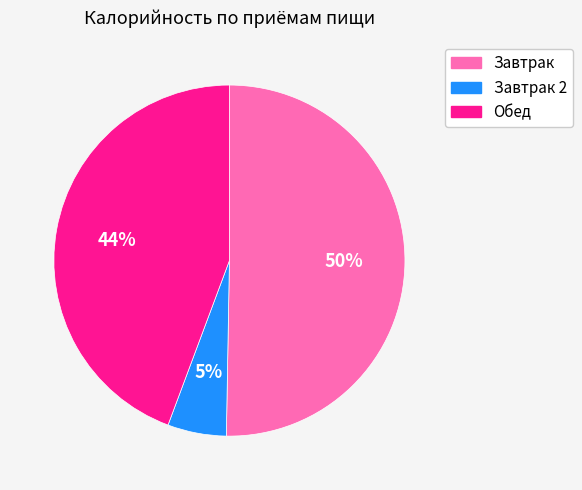

Count the number of slices in the pie.

3